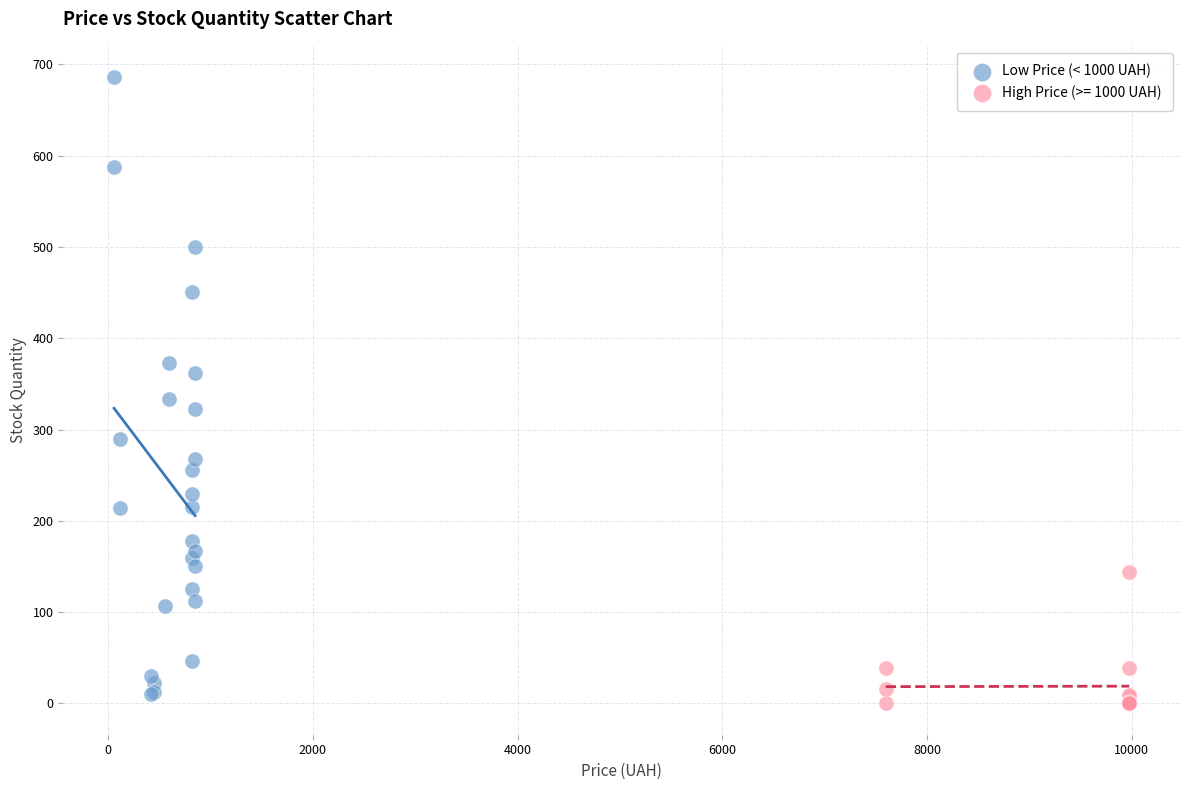

Which series contains the highest Y value?

Low Price (< 1000 UAH)